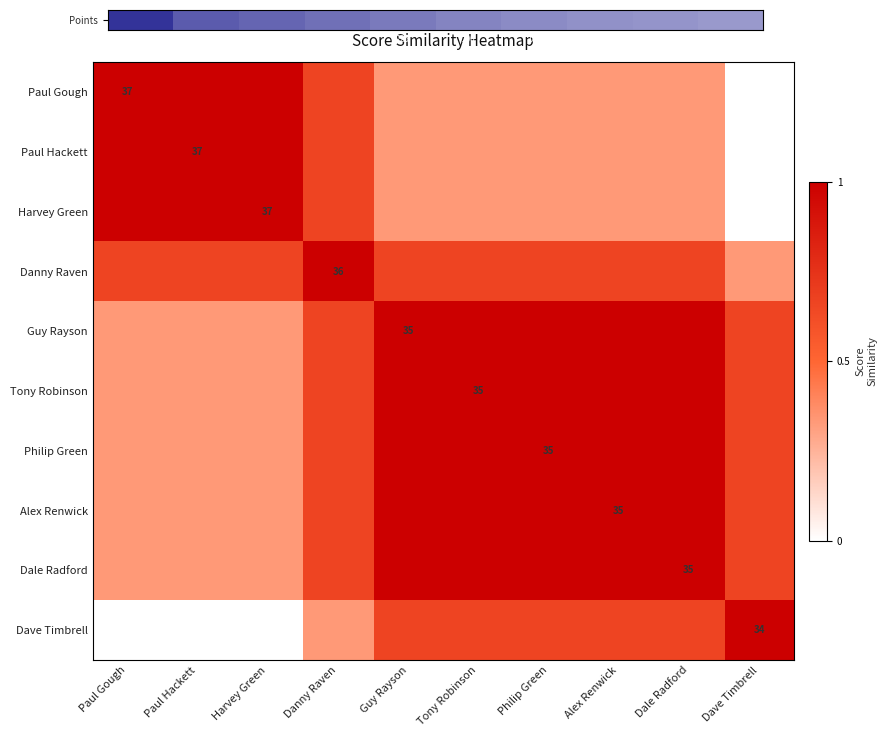

True or false: Points has a value of 240.4 at 160.

False